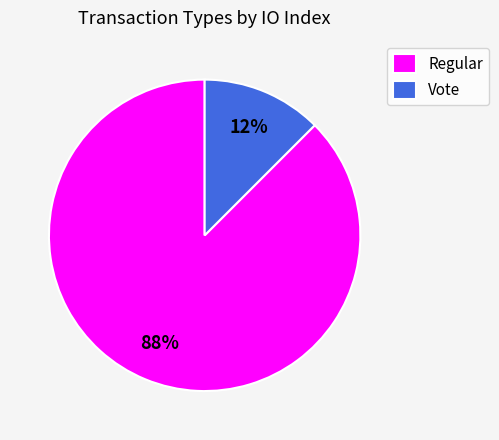

Which has a higher value, Vote or Regular?

Regular